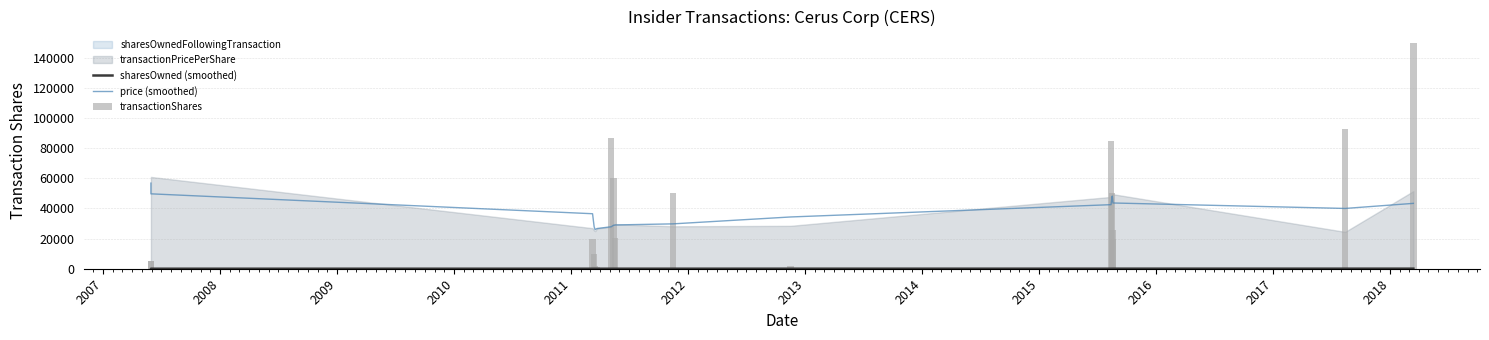

What is the highest value of the sharesOwned (smoothed) series?

51.0